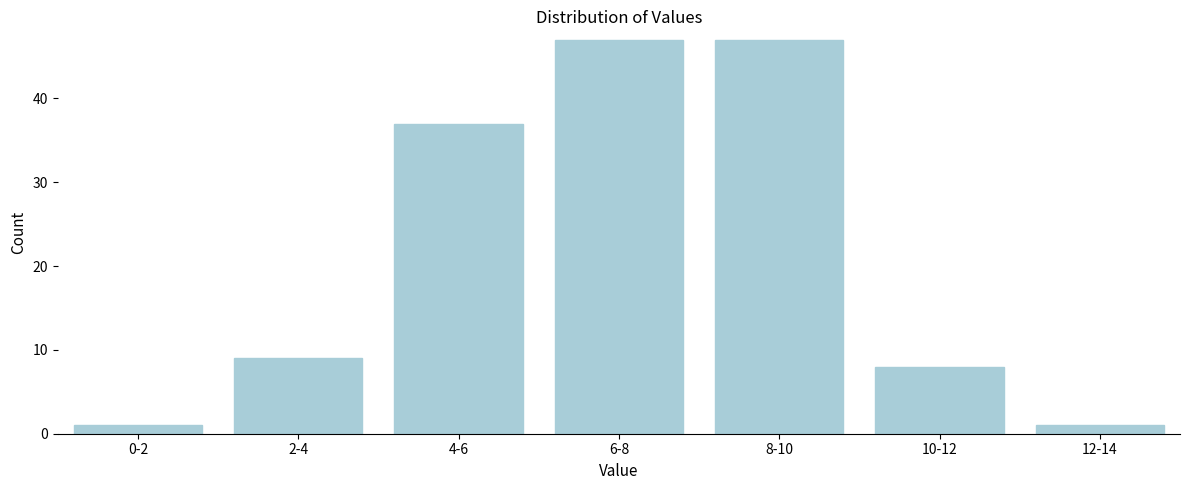

Reading left to right, what are all the values shown in this chart?

0-2=1	2-4=9	4-6=37	6-8=47	8-10=47	10-12=8	12-14=1